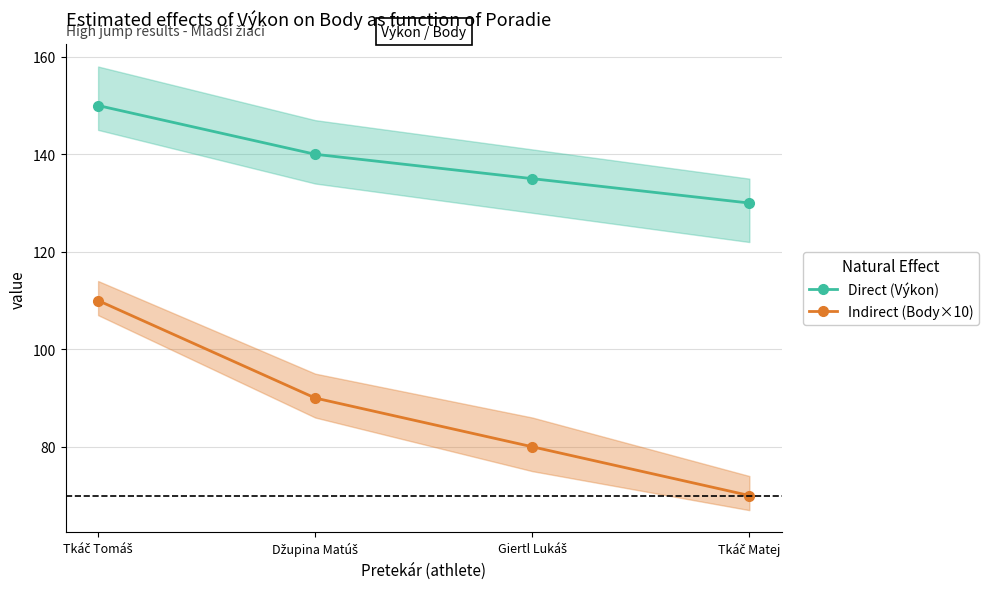

How many data points does each series have?

4